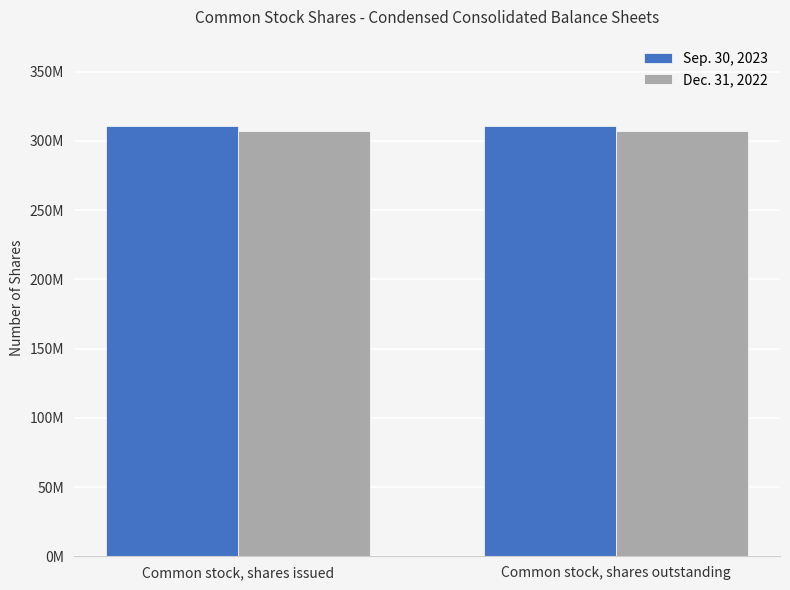

What is the difference between the highest and lowest values at Common stock, shares issued?

4082000